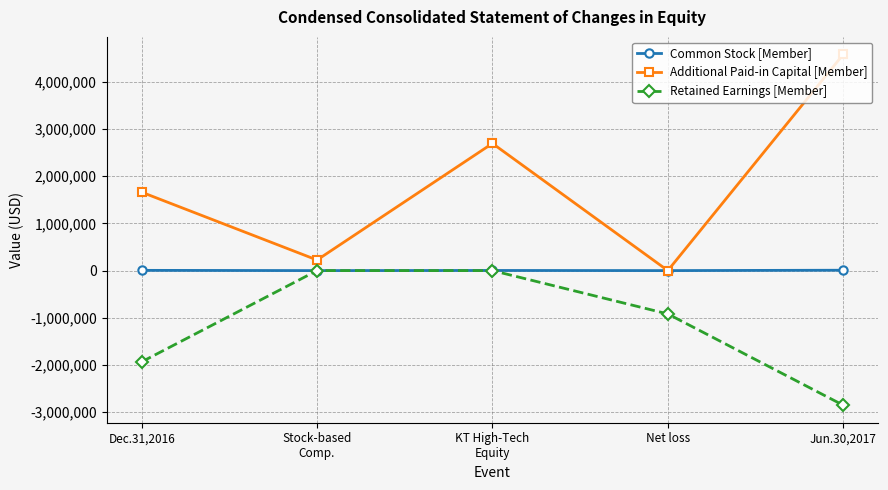

What is the smallest value displayed?

-2852408